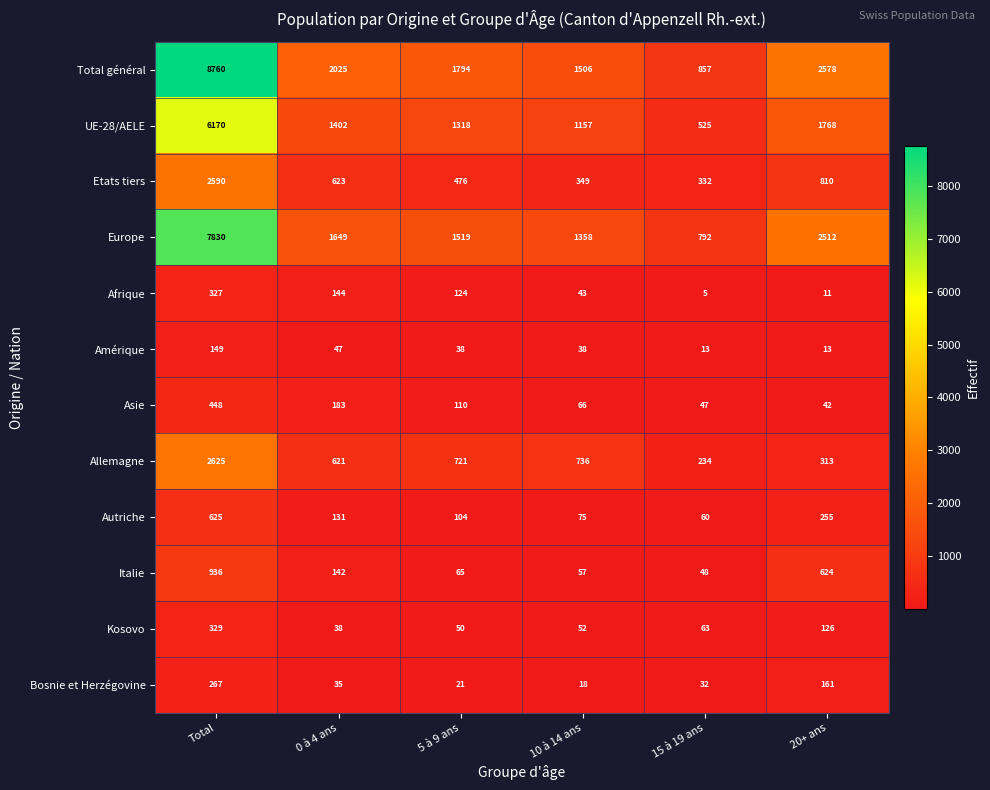

At which category does the chart reach its minimum across all series?

15 à 19 ans